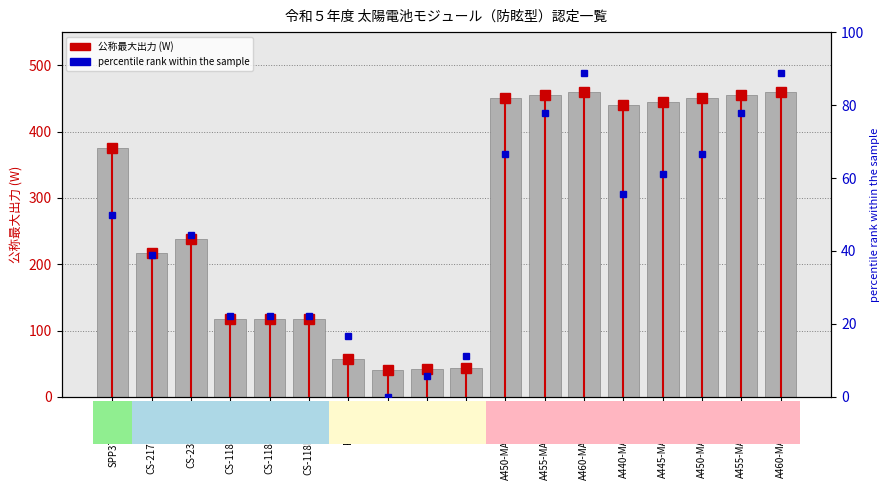

What is the difference between the maximum and second lowest values in the percentile rank within the sample series?

83.3